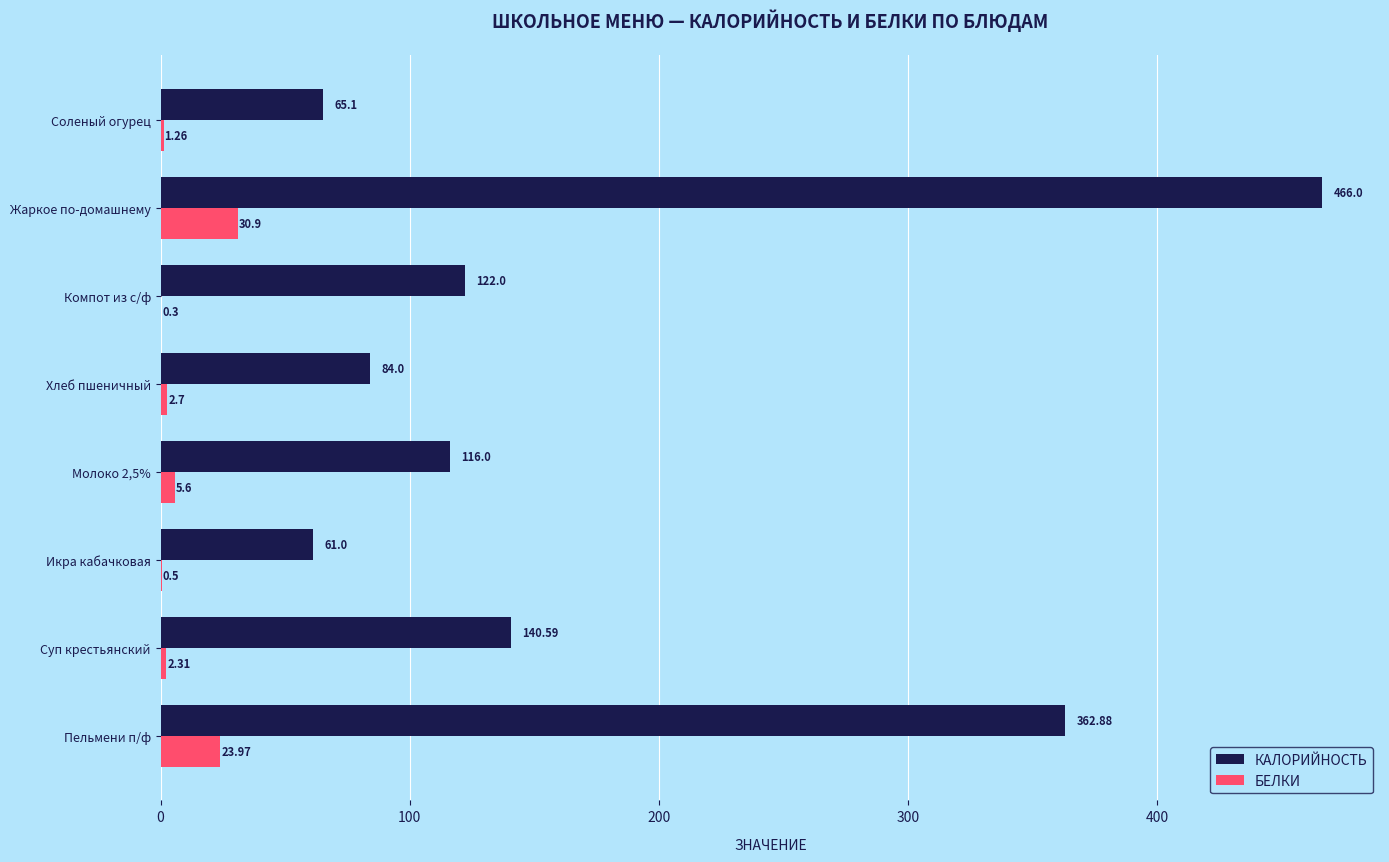

Where is БЕЛКИ nearest to the value 15?

Пельмени п/ф